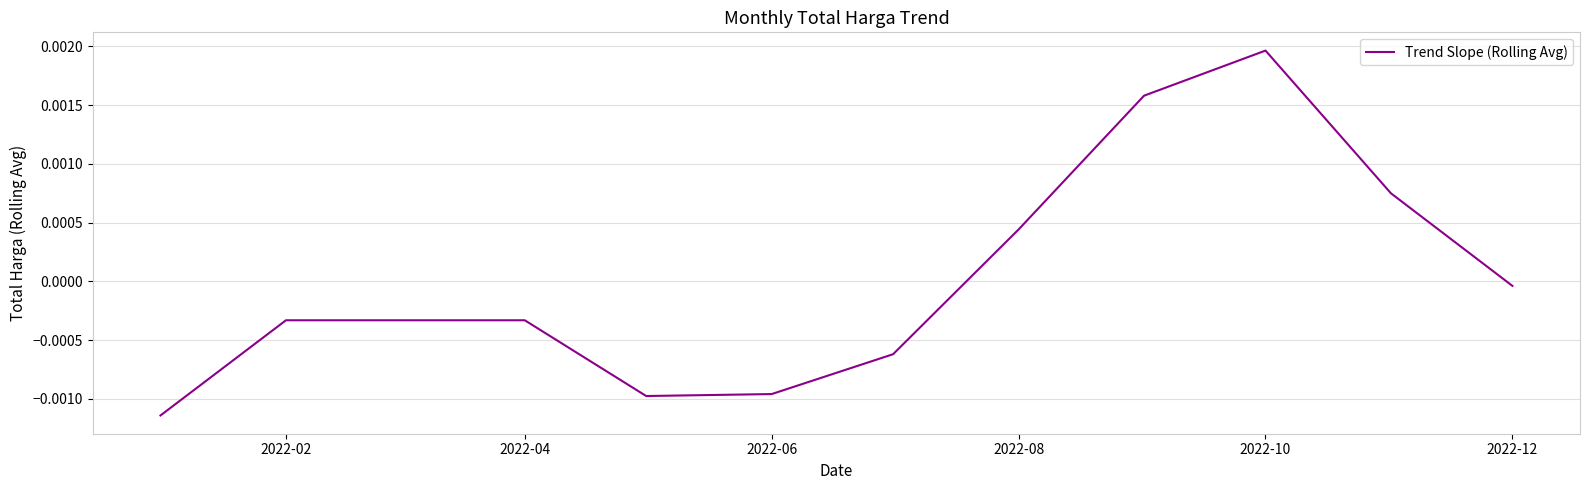

At which category does the chart reach its peak across all series?

2022-10